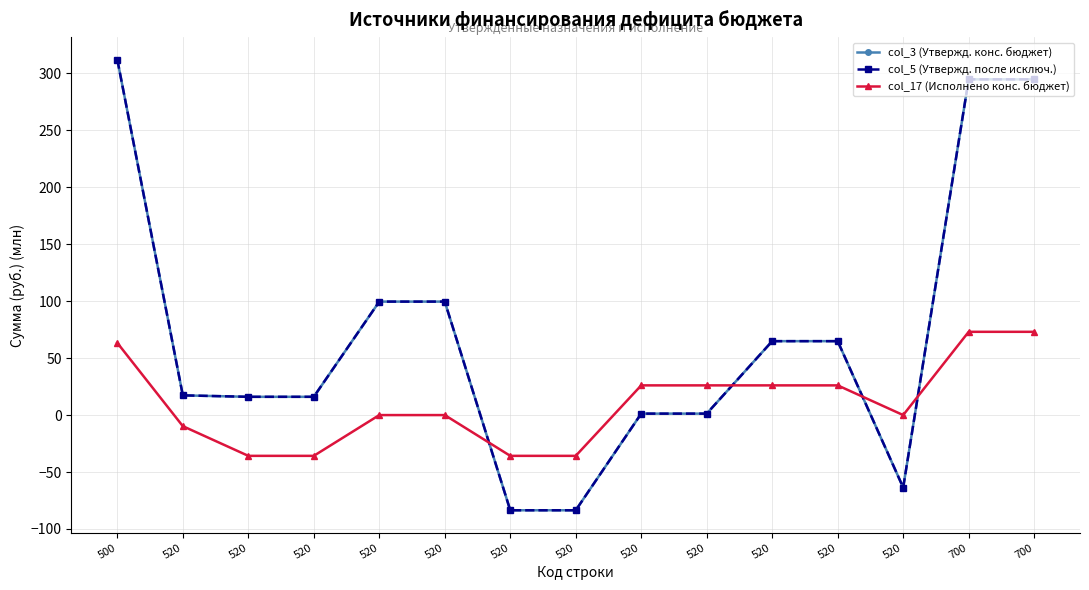

Does the chart have visible grid lines?

Yes